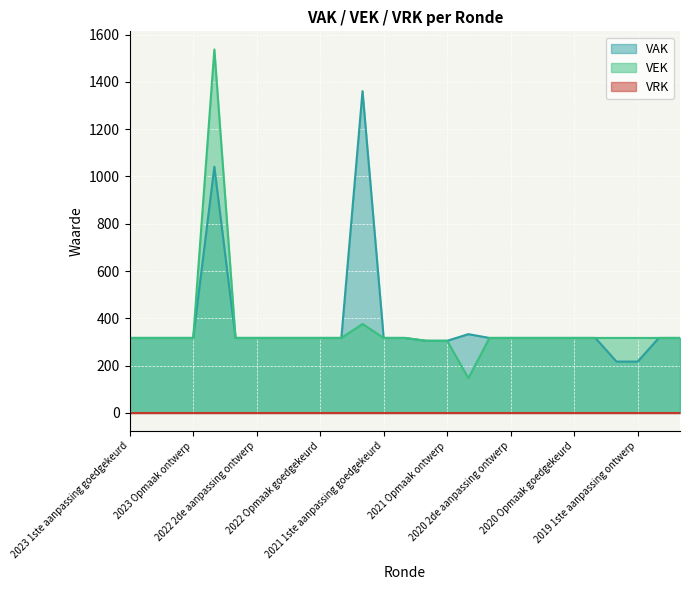

Which series has the widest spread of values?

VEK